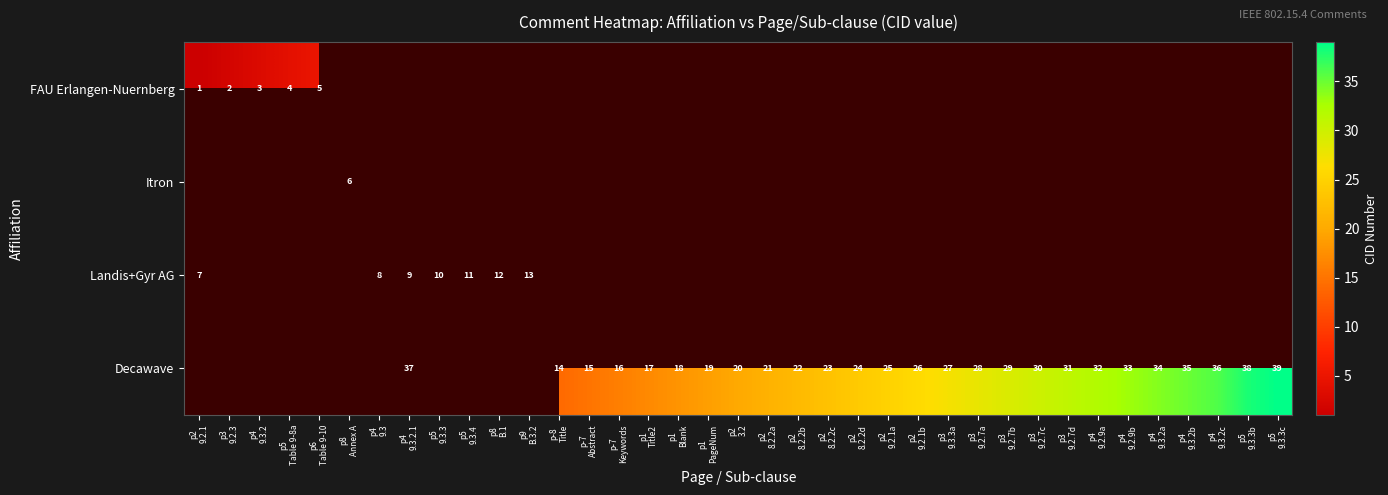

How many categories are shown in the chart?

37